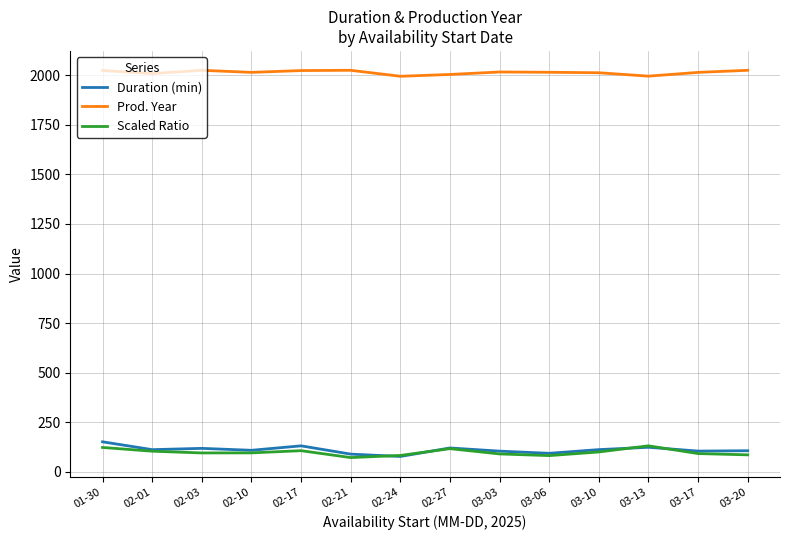

Is the value of Duration (min) at 03-03 greater than the value of Prod. Year at 02-10?

No